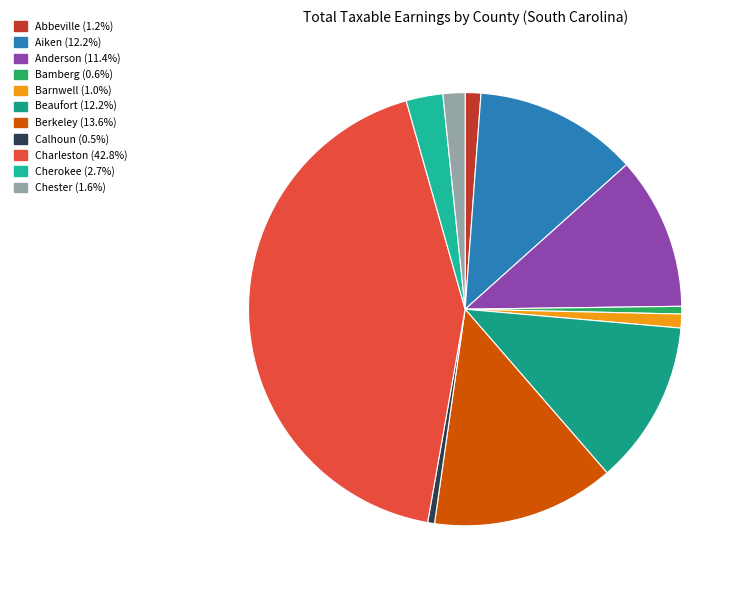

What is the largest slice in the pie chart?

Charleston